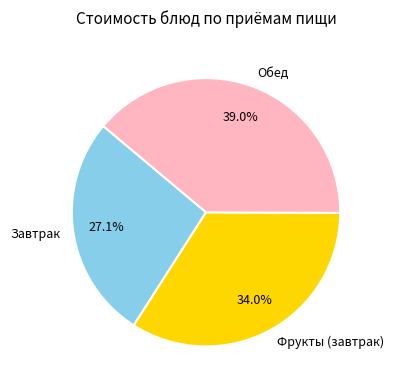

Is there a majority slice in this chart?

No